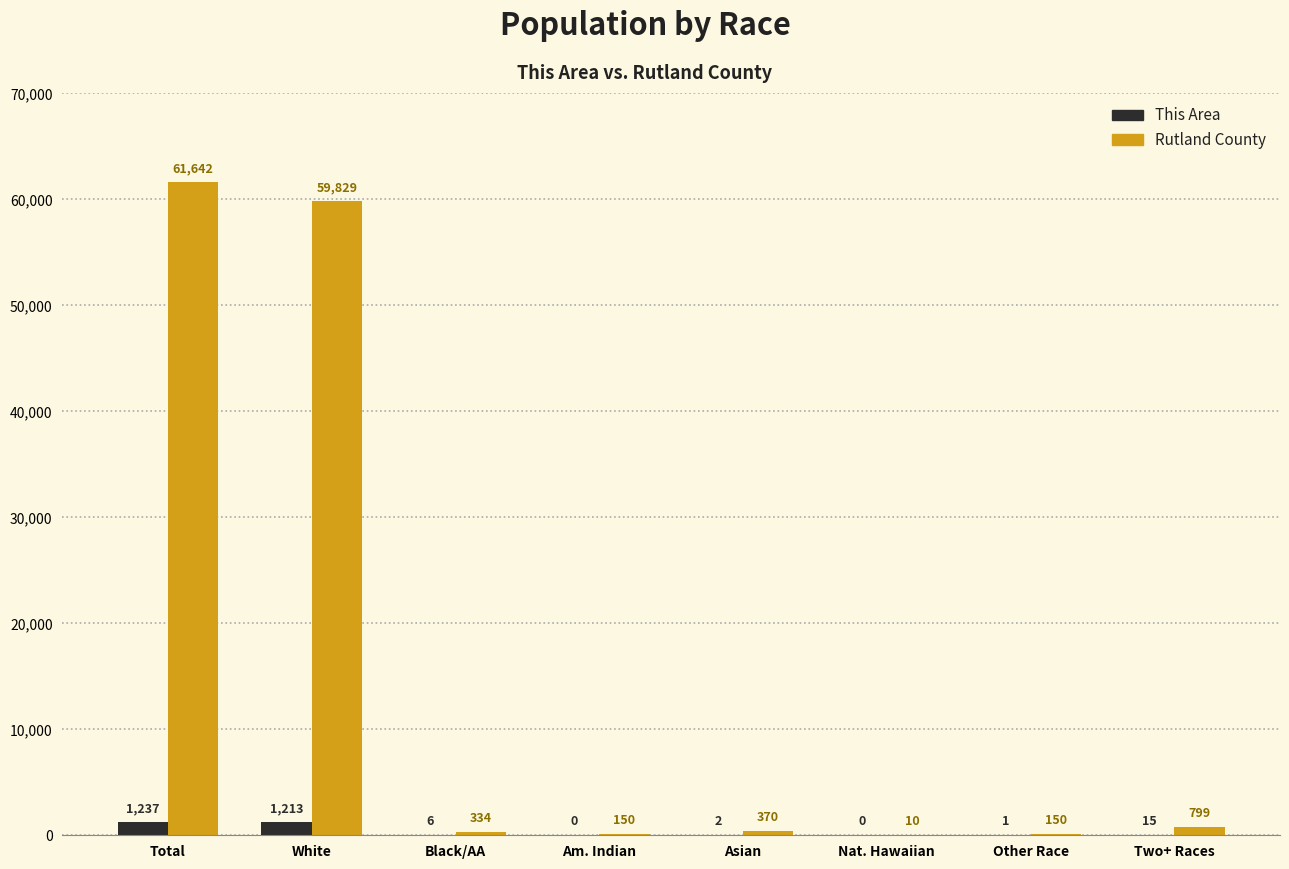

What is the sum of all This Area values?

2474